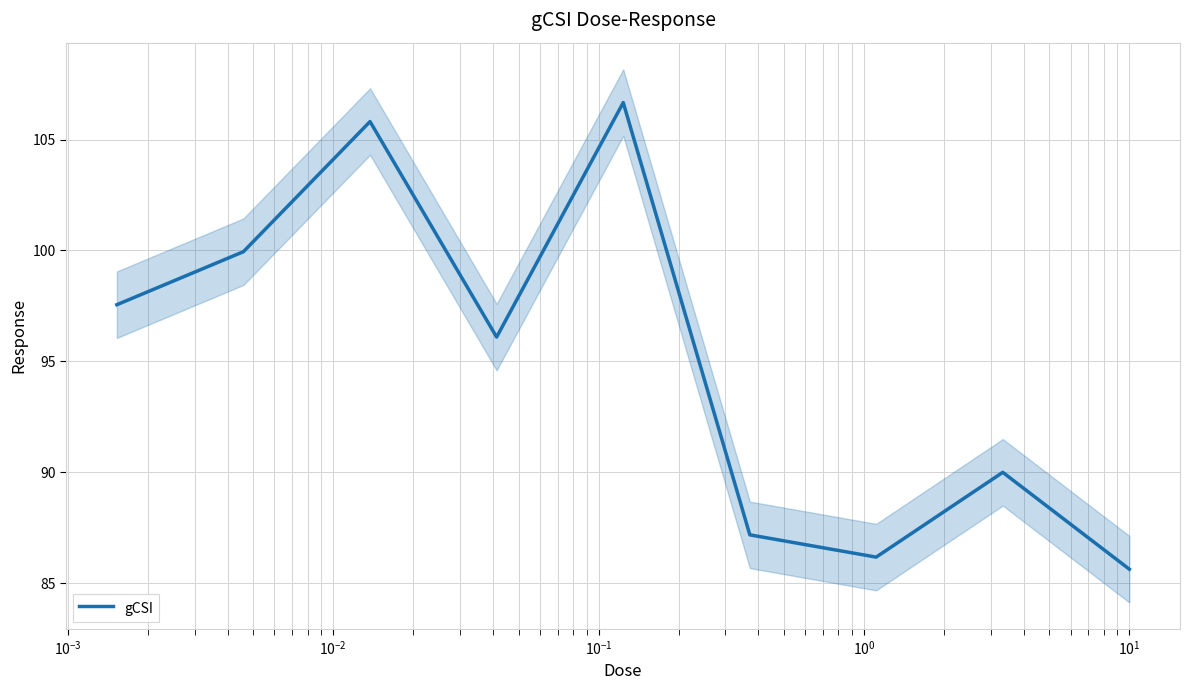

How many interior local peaks (higher than both neighbors) does the data have?

3